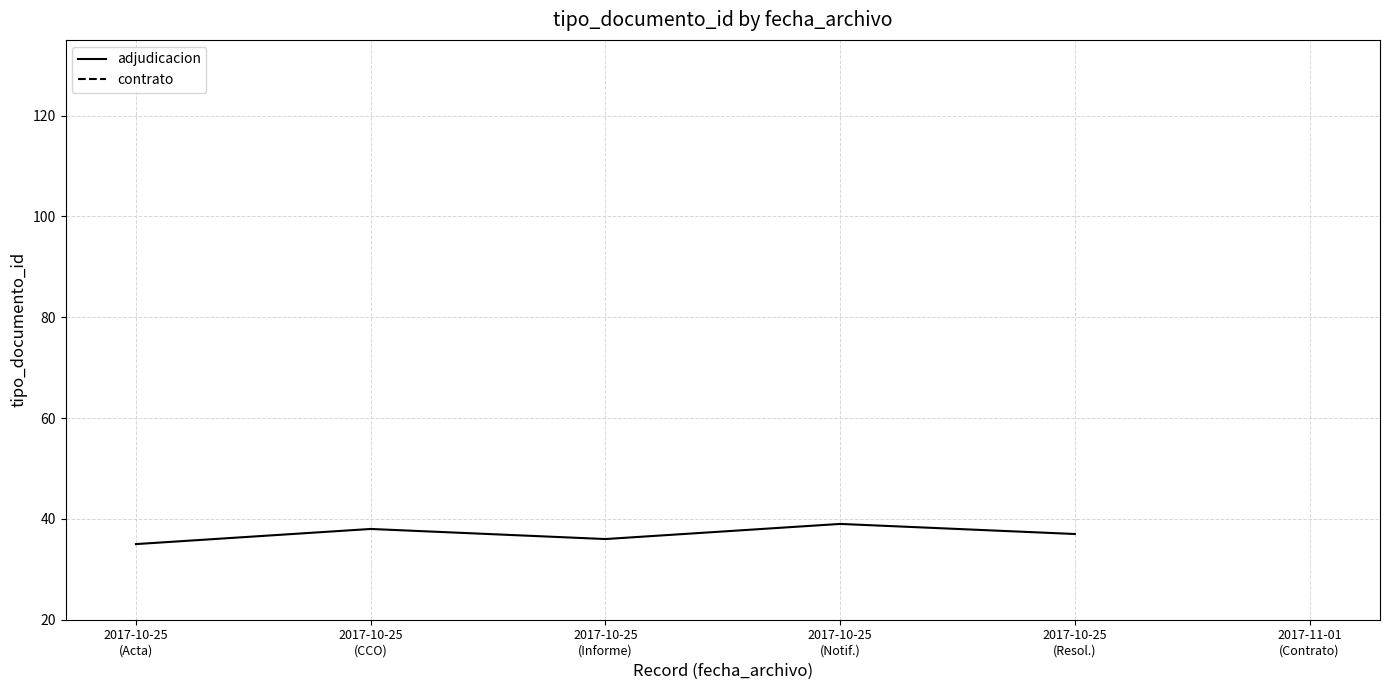

Which category has the lowest value across all series?

2017-10-25
(Acta)